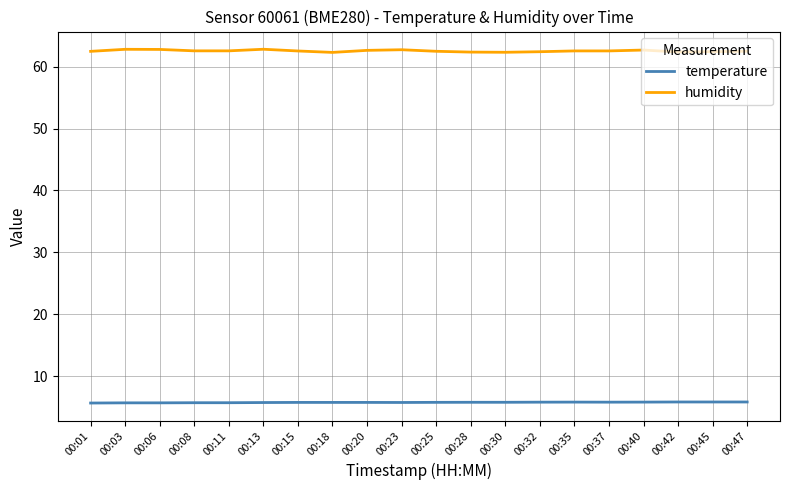

The humidity series shows 62.3 at 00:18. True or false?

True